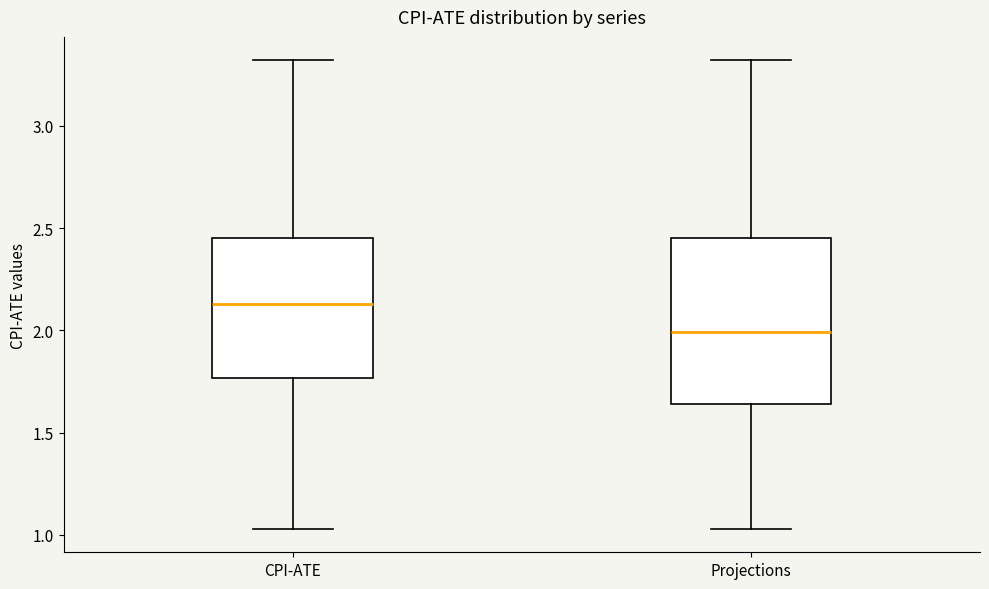

Reading left to right, read every box against the y-axis: the position of its median line, the range the box covers, and the ends of its whiskers. The values are not printed on the chart, so give them approximately, as read against the axis.

CPI-ATE: median 2.15, box 1.75 to 2.45, whiskers 1.05 to 3.30
Projections: median 2.00, box 1.65 to 2.45, whiskers 1.05 to 3.30